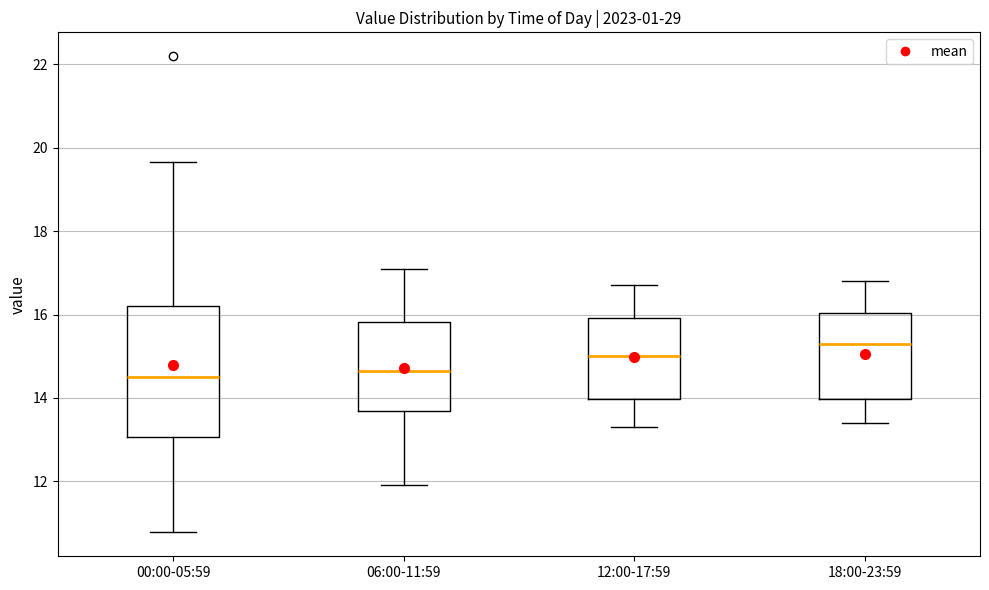

Where is the upper edge of the box for 06:00-11:59 on the y-axis? The values are not printed on the chart, so give them approximately, as read against the axis.

15.8